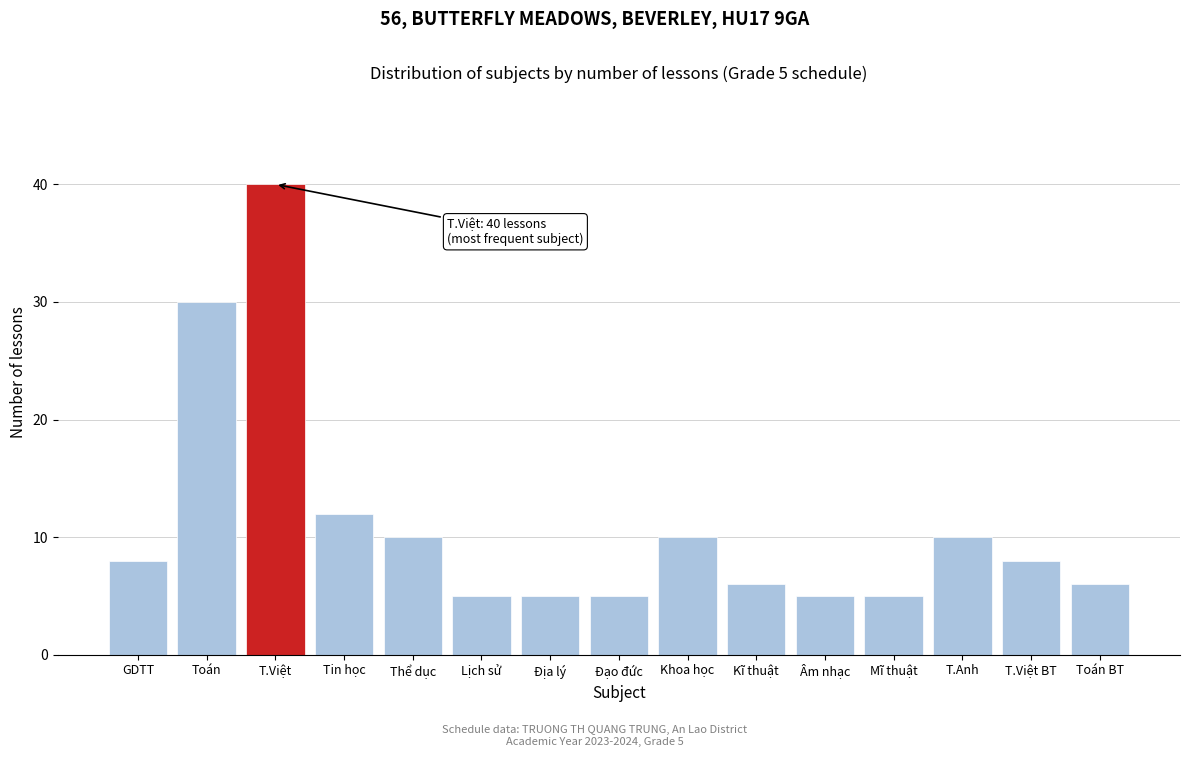

Reading left to right, what are all the values shown in this chart?

8	30	40	12	10	5	5	5	10	6	5	5	10	8	6